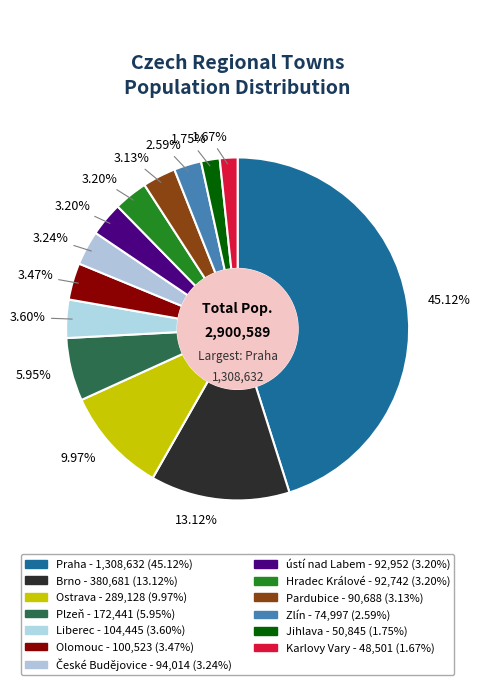

How many segments does this pie chart have?

13